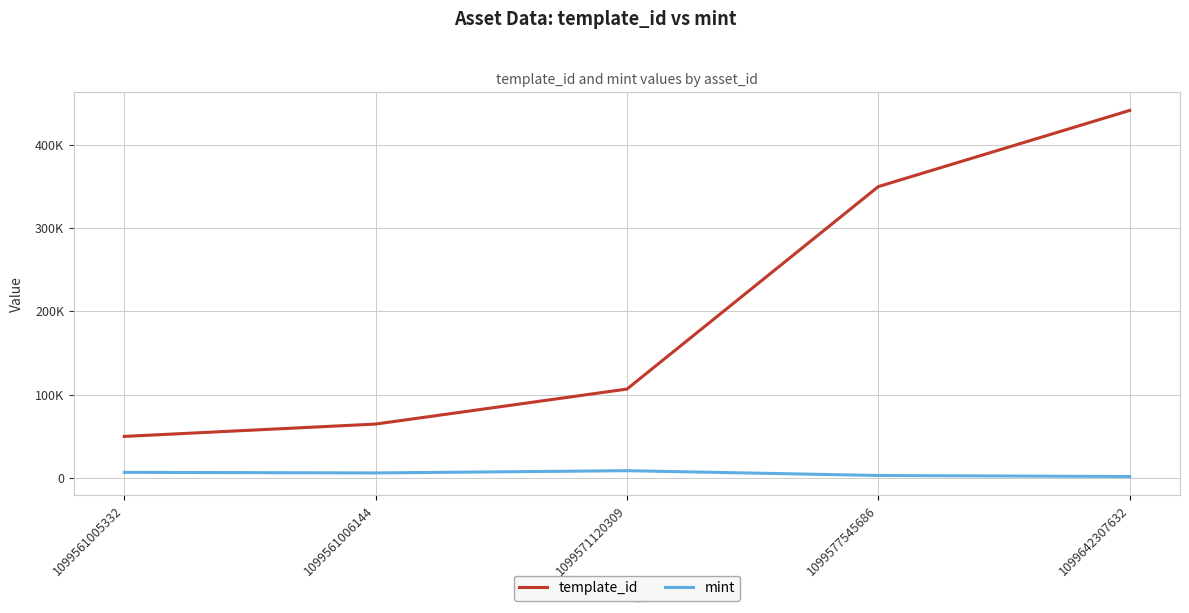

List the labels in order of mint value, largest first.

1099571120309, 1099561005332, 1099561006144, 1099577545686, 1099642307632